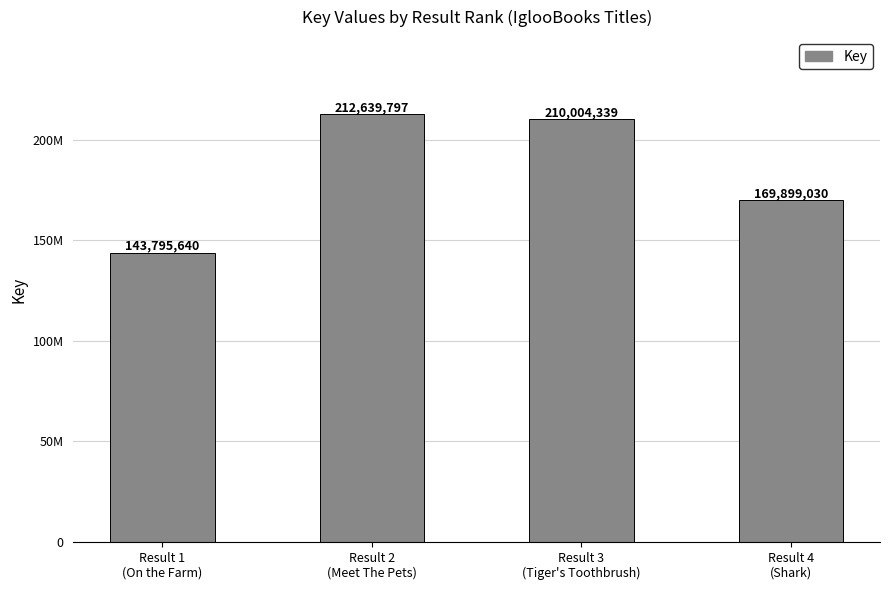

What is the difference between the maximum and second lowest values?

42740767